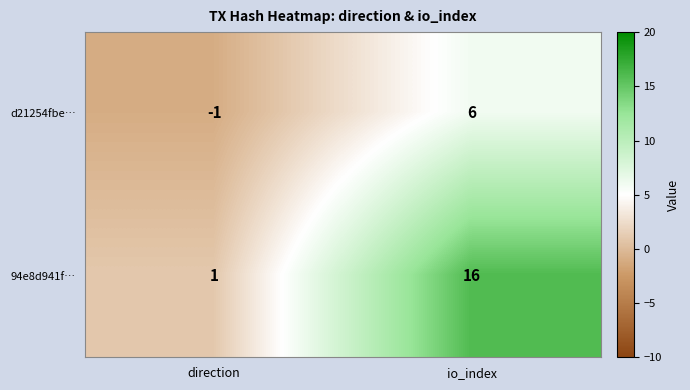

Count the number of categories in the chart.

2